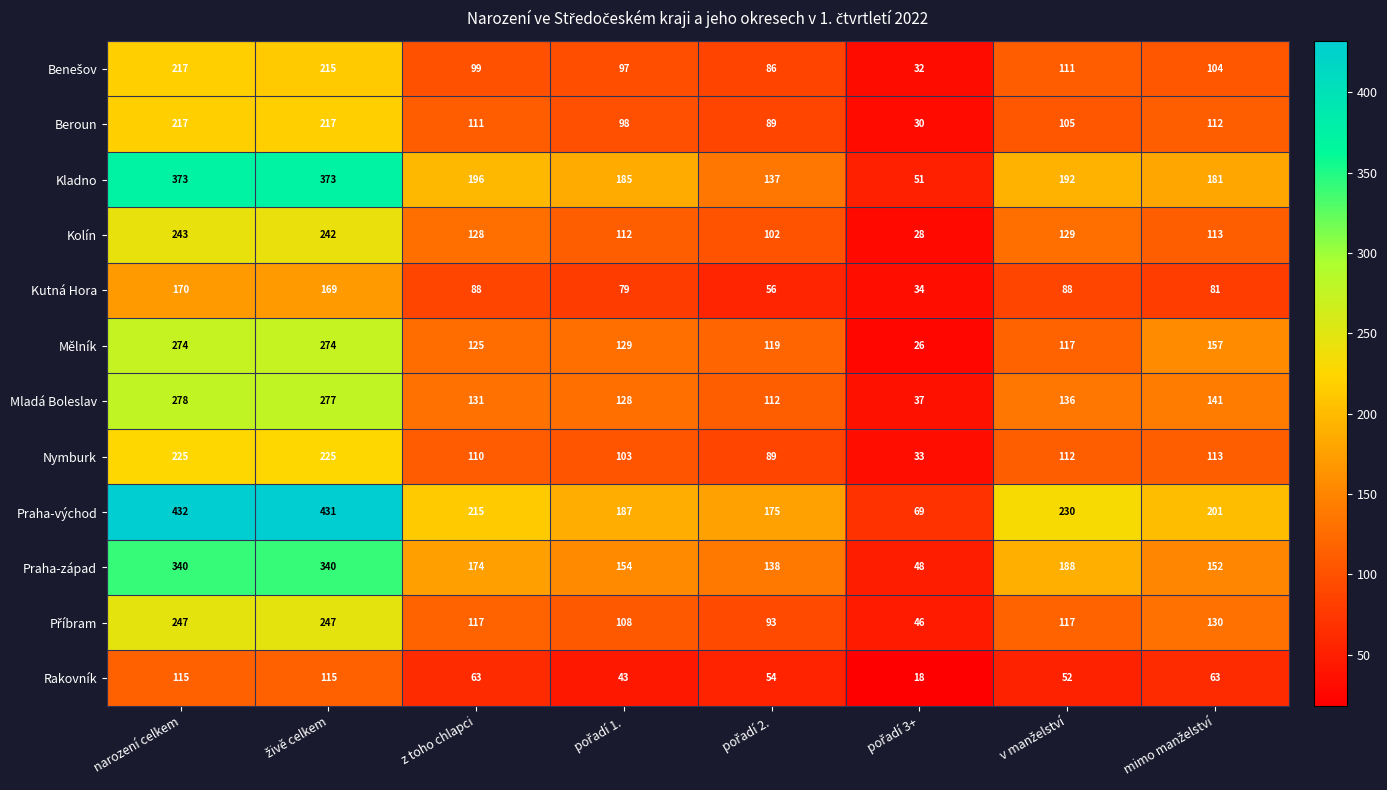

At which category is the sum across all series the highest?

narození celkem